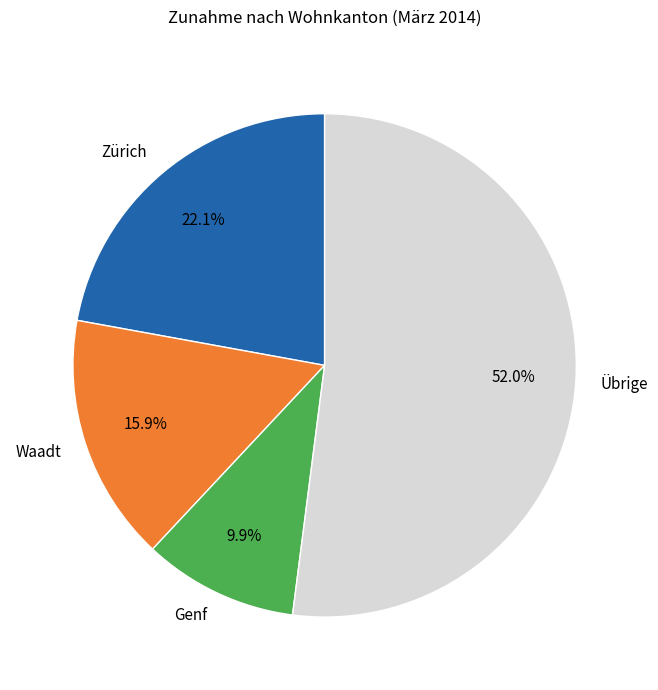

To the nearest percent, what is the difference between the largest and smallest slice percentages?

42%